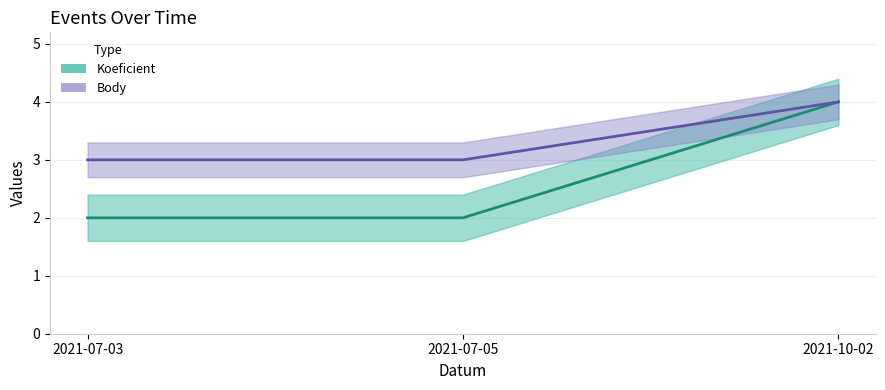

What is the difference between the maximum and minimum values in the Body series?

1